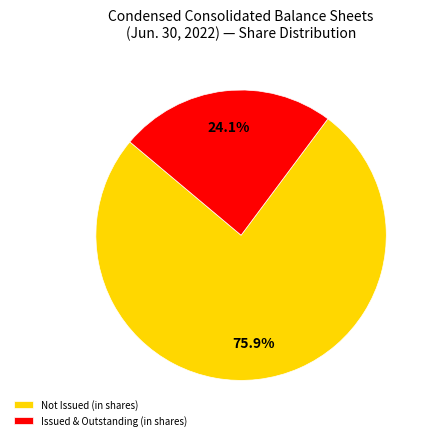

How much of the chart is everything except Not Issued (in shares)?

24.1%